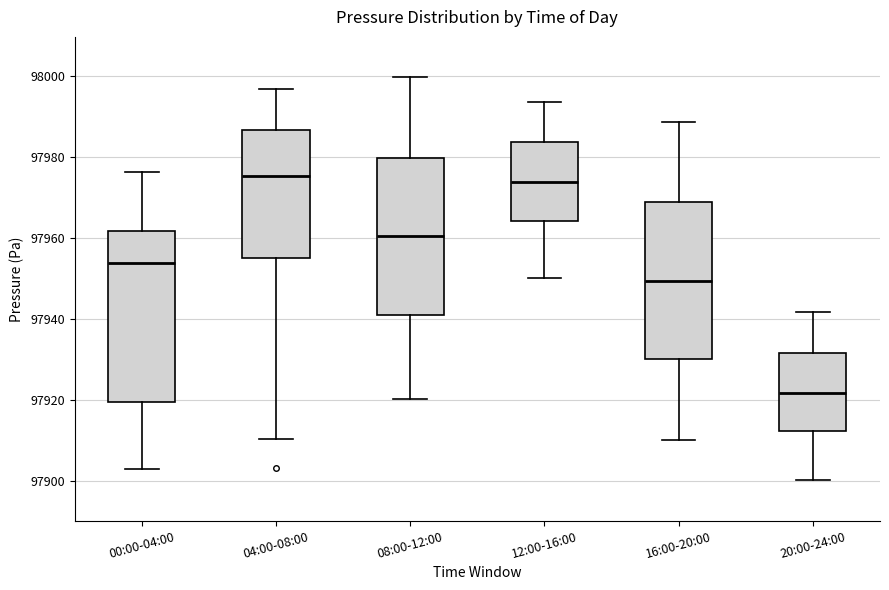

Reading left to right, read every box against the y-axis: the position of its median line, the range the box covers, and the ends of its whiskers. The values are not printed on the chart, so give them approximately, as read against the axis.

00:00-04:00: median 97954, box 97920 to 97962, whiskers 97902 to 97976
04:00-08:00: median 97976, box 97956 to 97986, whiskers 97910 to 97996
08:00-12:00: median 97960, box 97942 to 97980, whiskers 97920 to 98000
12:00-16:00: median 97974, box 97964 to 97984, whiskers 97950 to 97994
16:00-20:00: median 97950, box 97930 to 97968, whiskers 97910 to 97988
20:00-24:00: median 97922, box 97912 to 97932, whiskers 97900 to 97942